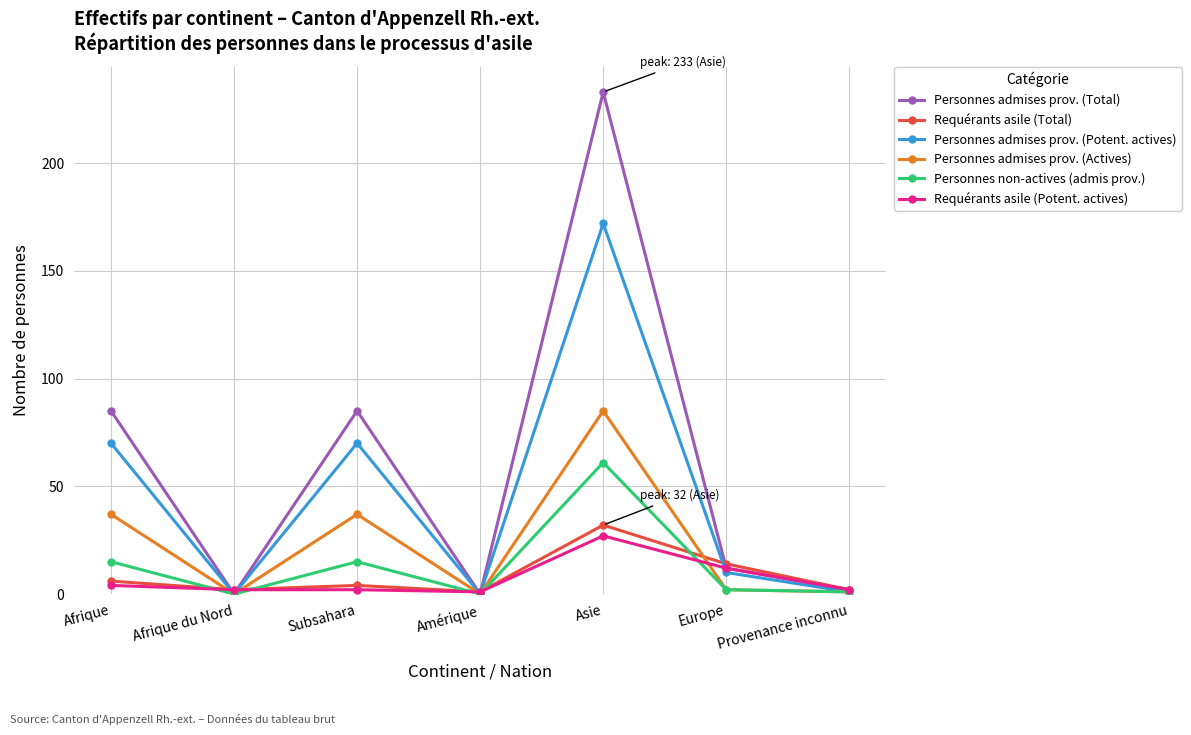

What is the maximum value shown in the chart?

233